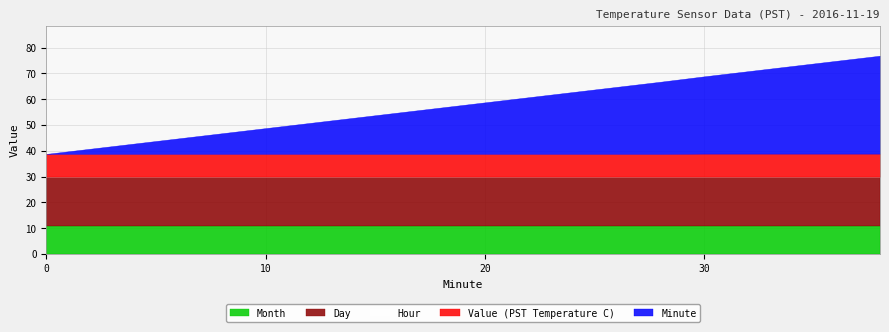

What value does the Value (PST Temperature C) series have at 0?

8.8